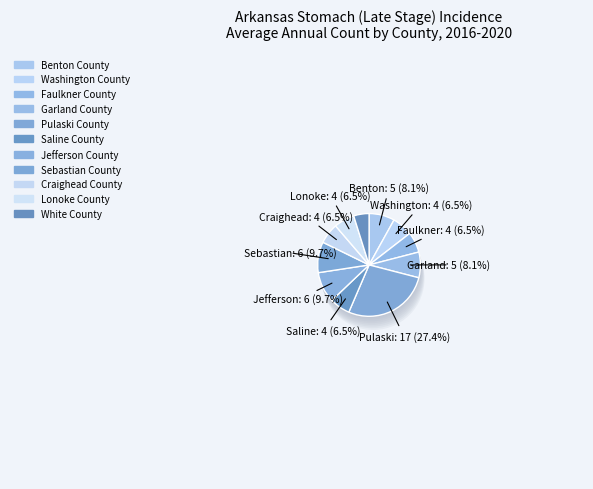

Rank the categories by value from lowest to highest.

White County, Washington County, Faulkner County, Saline County, Craighead County, Lonoke County, Benton County, Garland County, Jefferson County, Sebastian County, Pulaski County